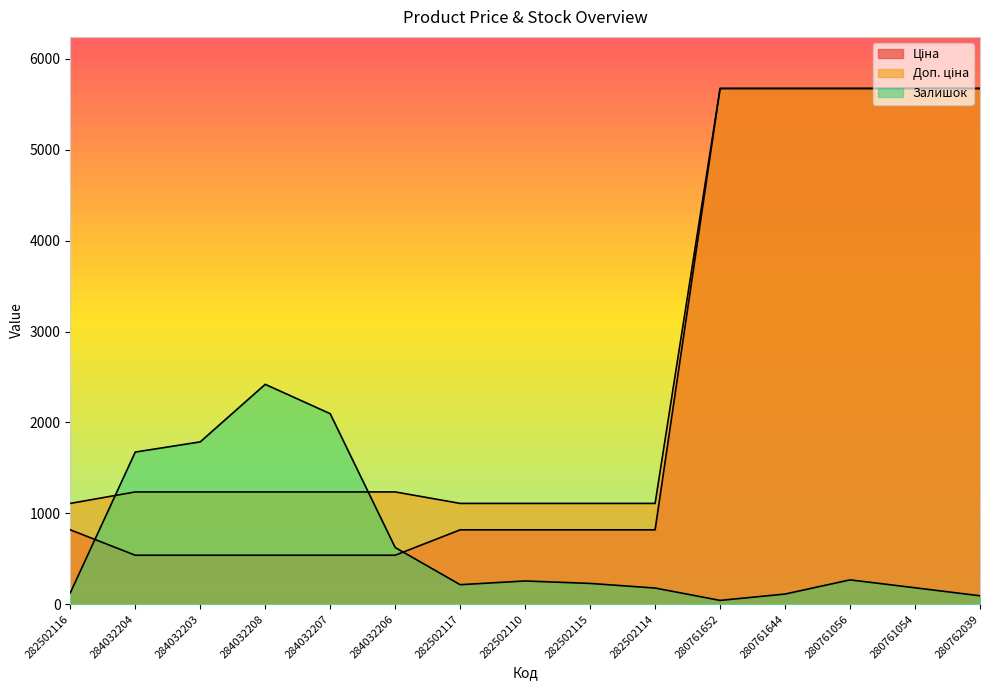

How many intersections are there between Ціна and Залишок?

2